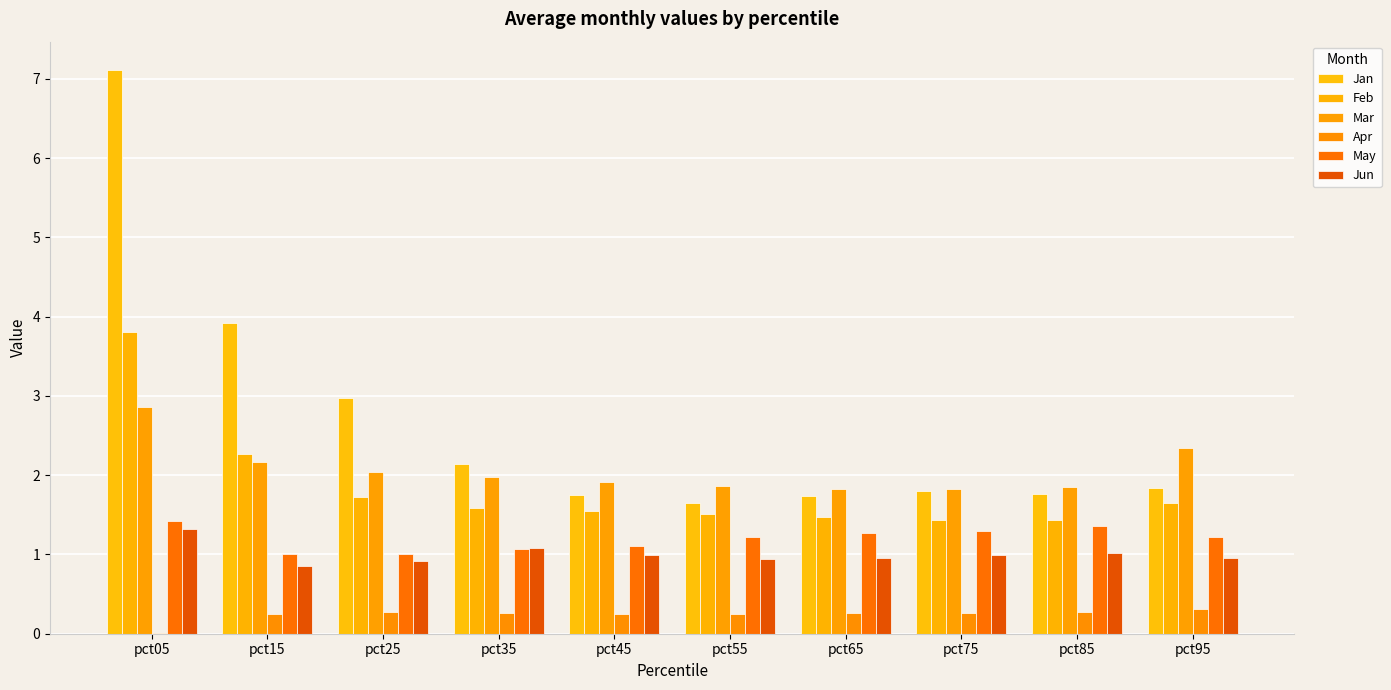

What is the highest value of the Jan series?

7.1